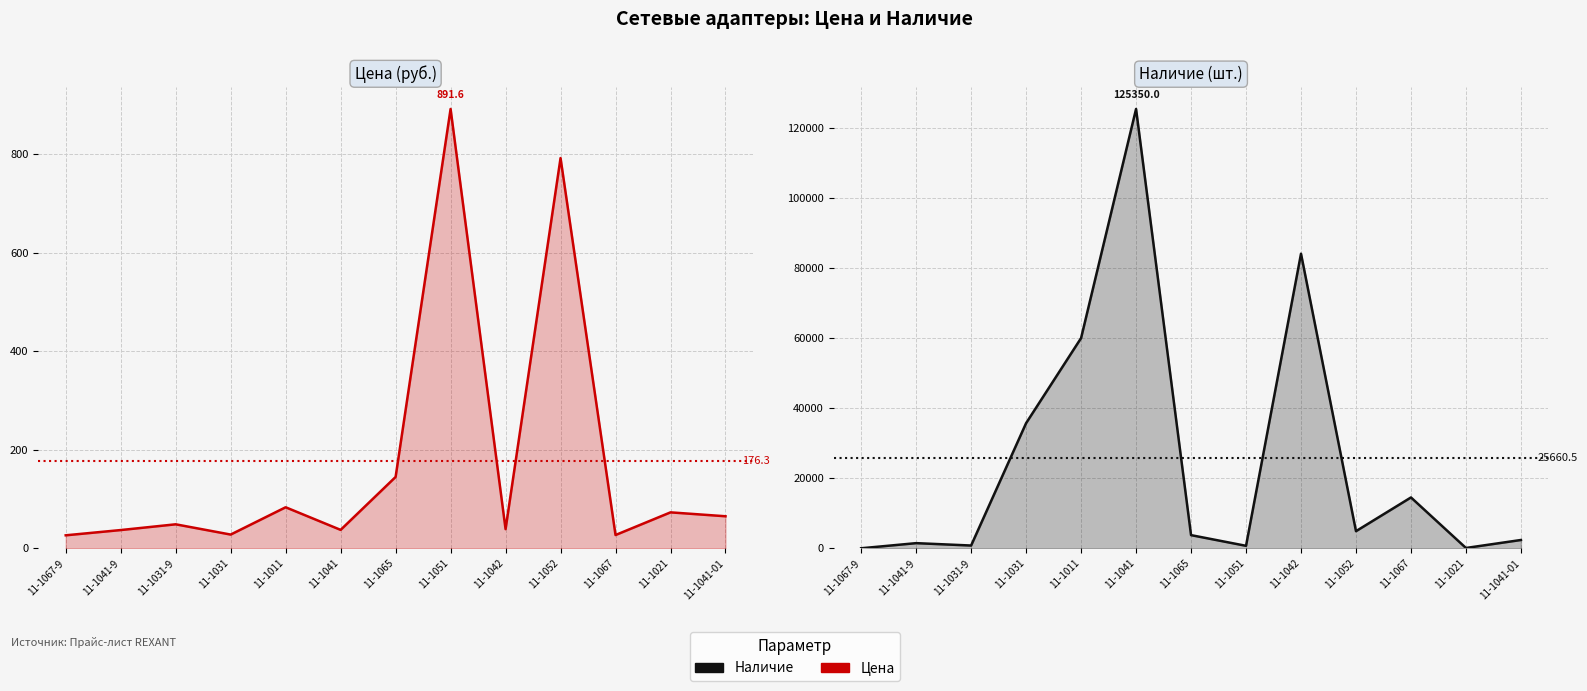

How many interior local valleys does the Наличие (line) series have?

4